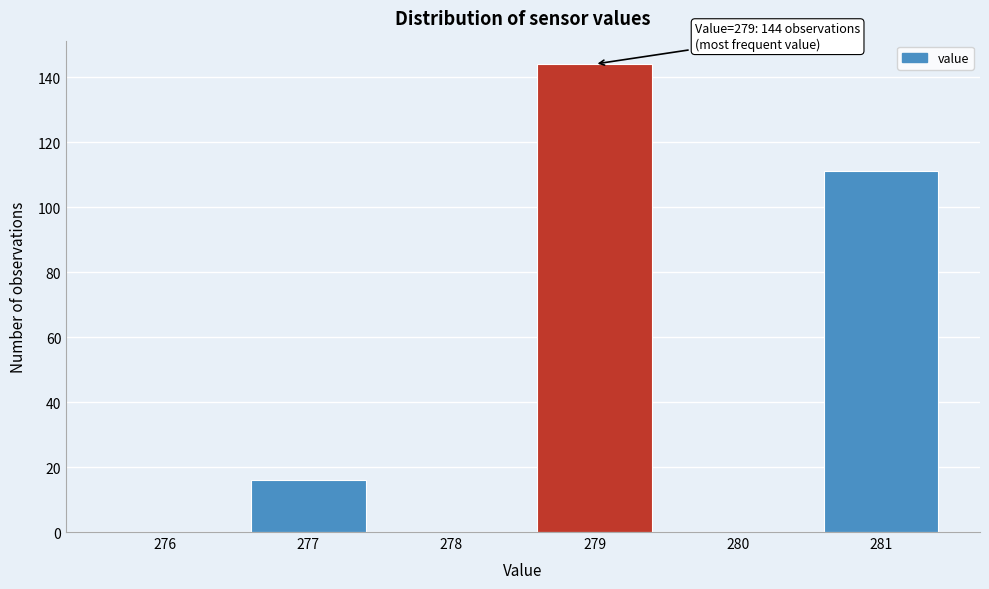

Reading right to left, transcribe all the data shown in this chart.

281=111	280=0	279=144	278=0	277=16	276=0